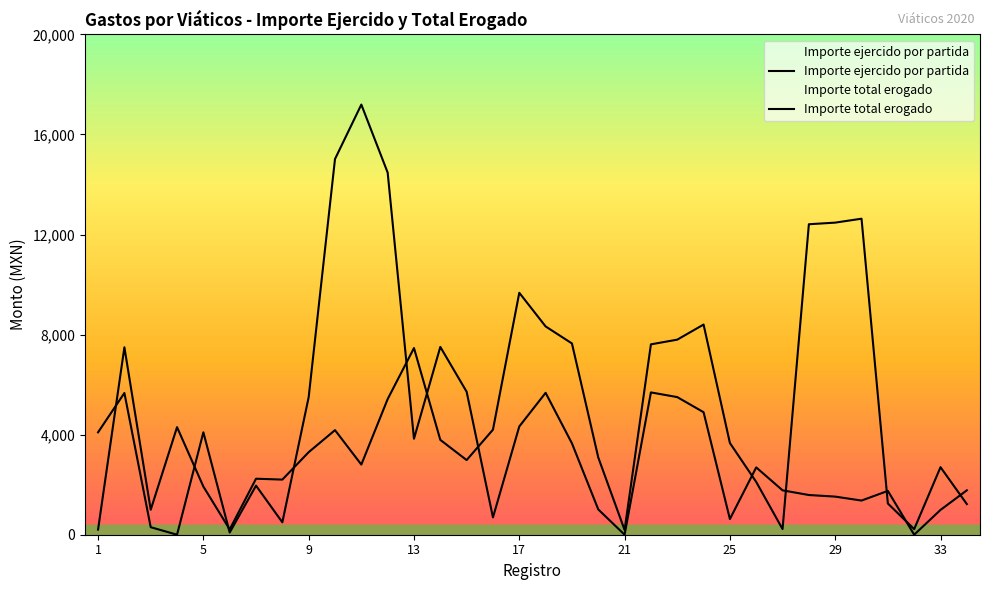

What are all the series names shown in the legend?

Importe ejercido por partida, Importe total erogado